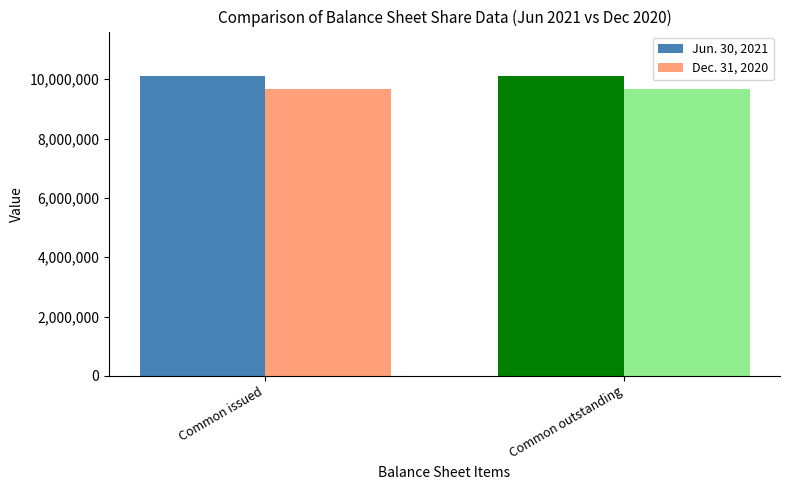

Reading left to right, extract all data points from this chart.

Jun. 30, 2021: 10095423	10095423
Dec. 31, 2020: 9664427	9664427